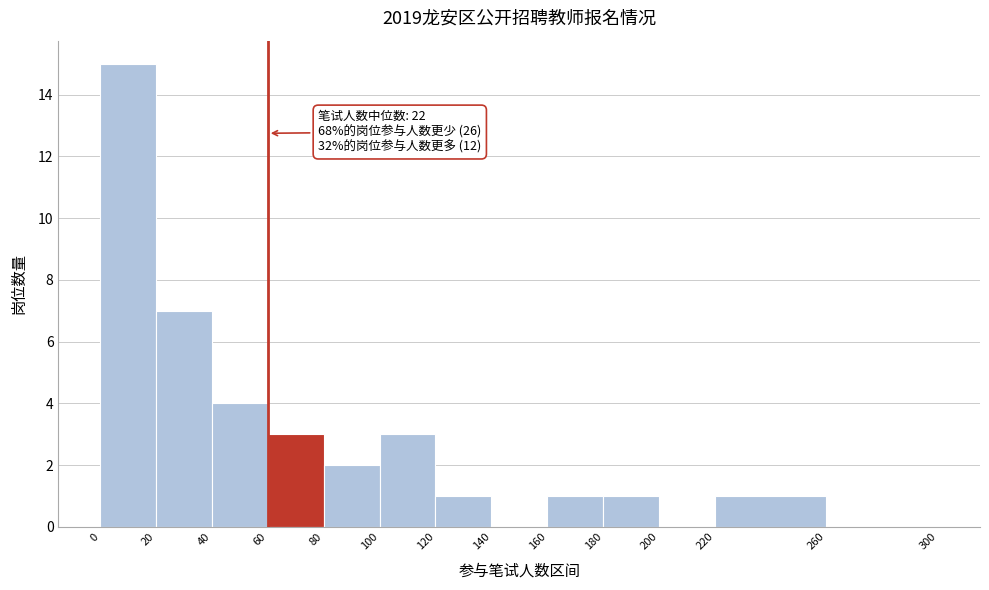

Which range on the x-axis has the tallest bar?

0 to 20